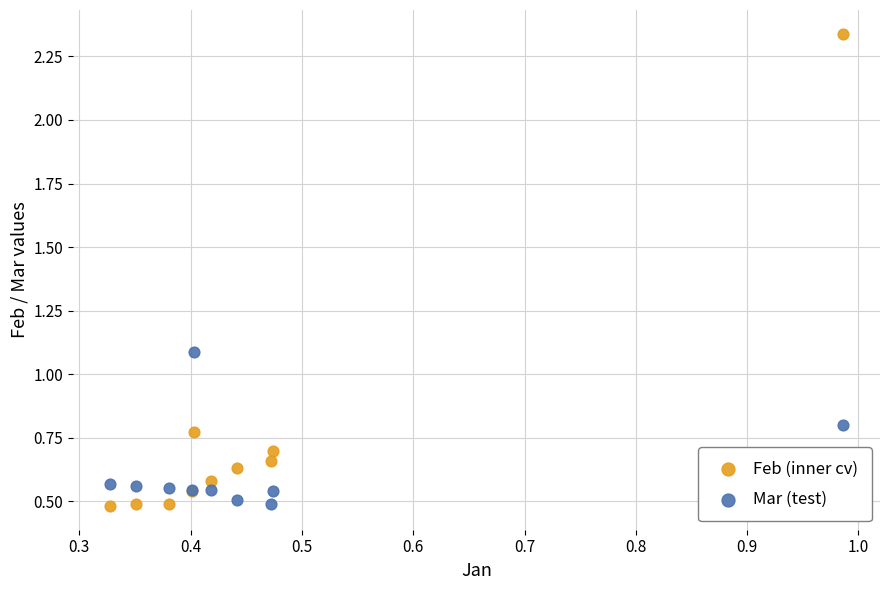

Which series has the largest Y range (max minus min)?

Feb (inner cv)